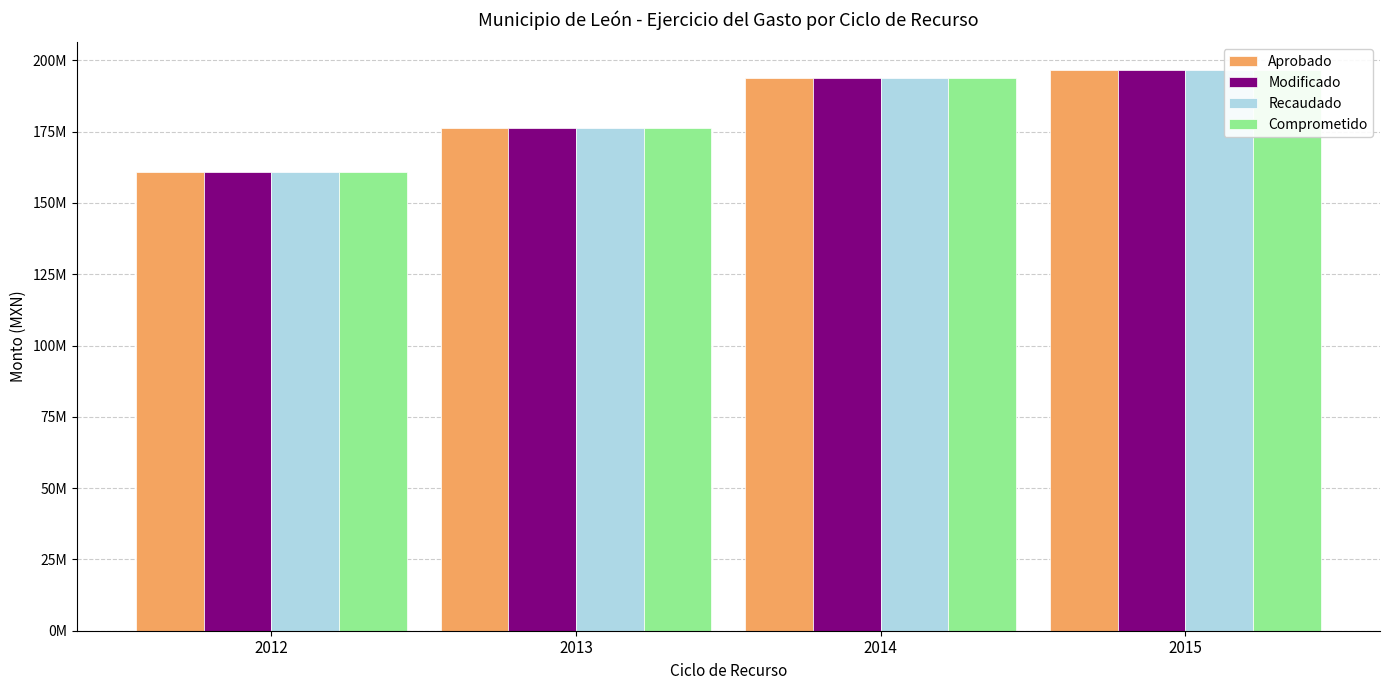

Between 2012 and 2014, which series saw the biggest shift?

Aprobado